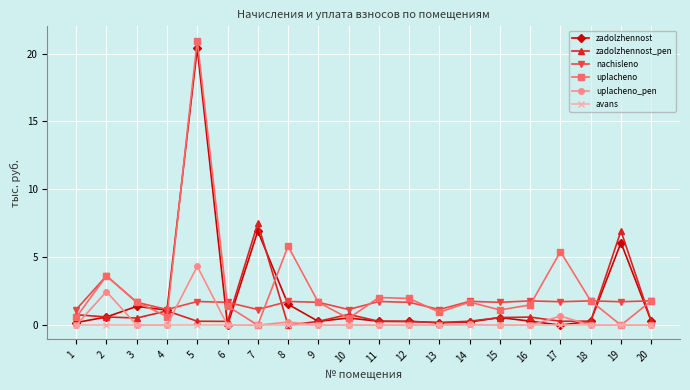

At which label is zadolzhennost closest to 10?

7